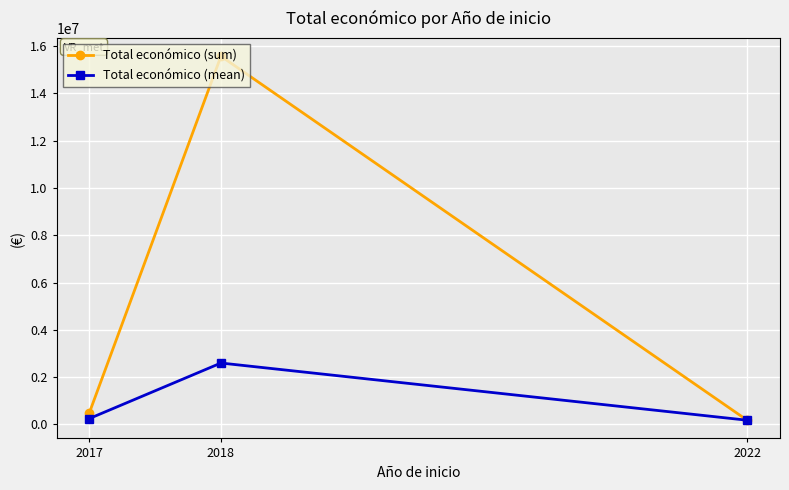

What is the value of the Total económico (mean) point at the 3rd from the left?

176811.0